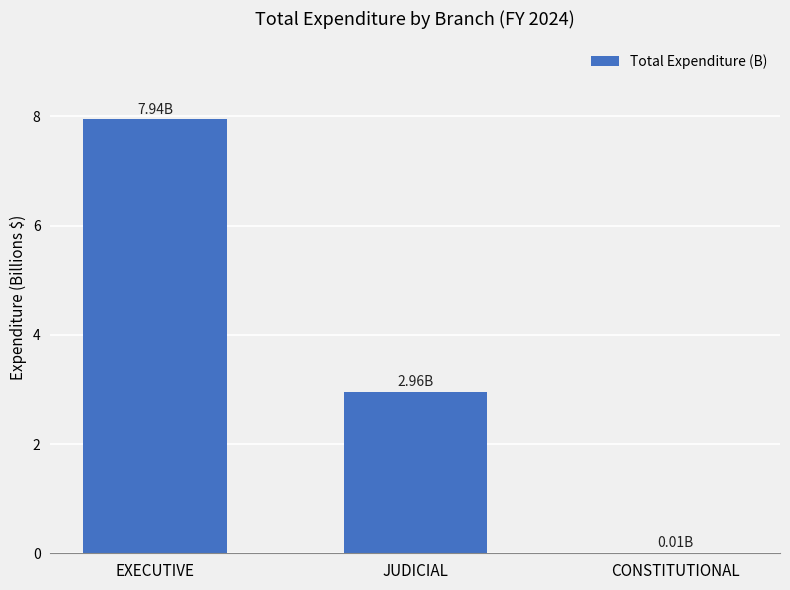

Which has a higher value, EXECUTIVE or JUDICIAL?

EXECUTIVE